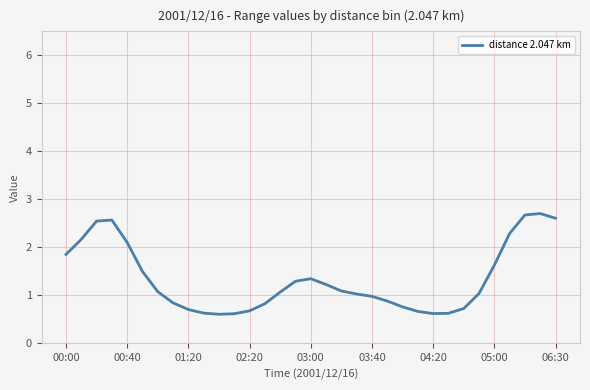

What is the greatest value displayed?

2.7